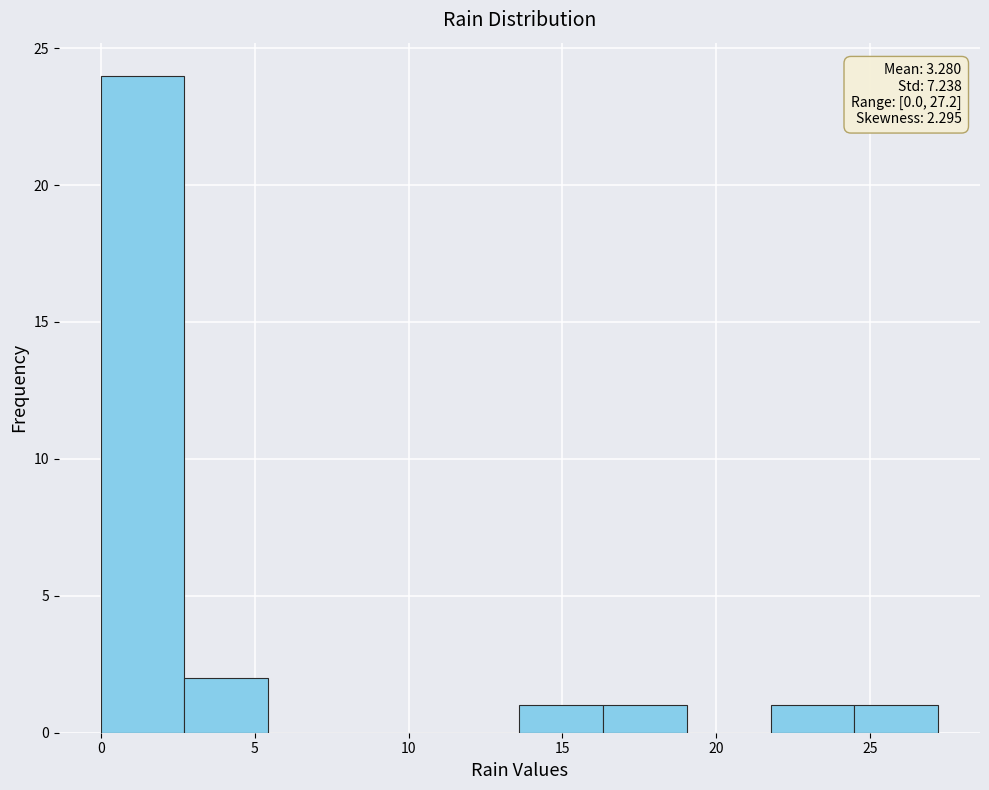

Over which range of the x-axis is the bar tallest?

0.0 to 2.5